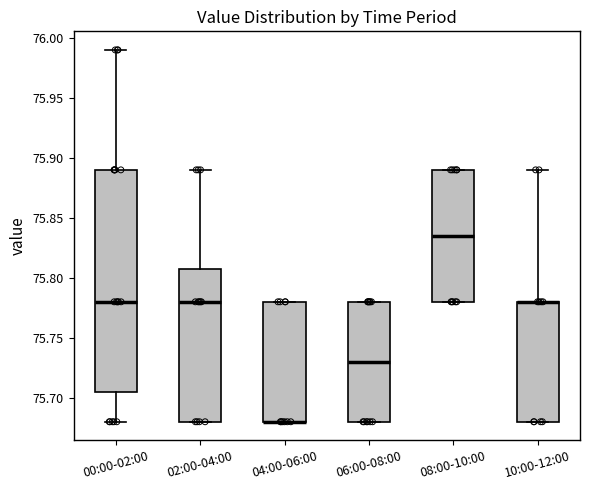

Reading left to right, transcribe this box plot: for each box, give where its median line is, the range the box spans, and where its two whiskers end, as read against the y-axis. The values are not printed on the chart, so give them approximately, as read against the axis.

00:00-02:00: median 75.780, box 75.705 to 75.890, whiskers 75.680 to 75.990
02:00-04:00: median 75.780, box 75.680 to 75.810, whiskers 75.680 to 75.890
04:00-06:00: median 75.680 (drawn on the box's lower edge), box 75.680 to 75.780, whiskers 75.680 to 75.780
06:00-08:00: median 75.730, box 75.680 to 75.780, whiskers 75.680 to 75.780
08:00-10:00: median 75.835, box 75.780 to 75.890, whiskers 75.780 to 75.890
10:00-12:00: median 75.780 (drawn on the box's upper edge), box 75.680 to 75.780, whiskers 75.680 to 75.890